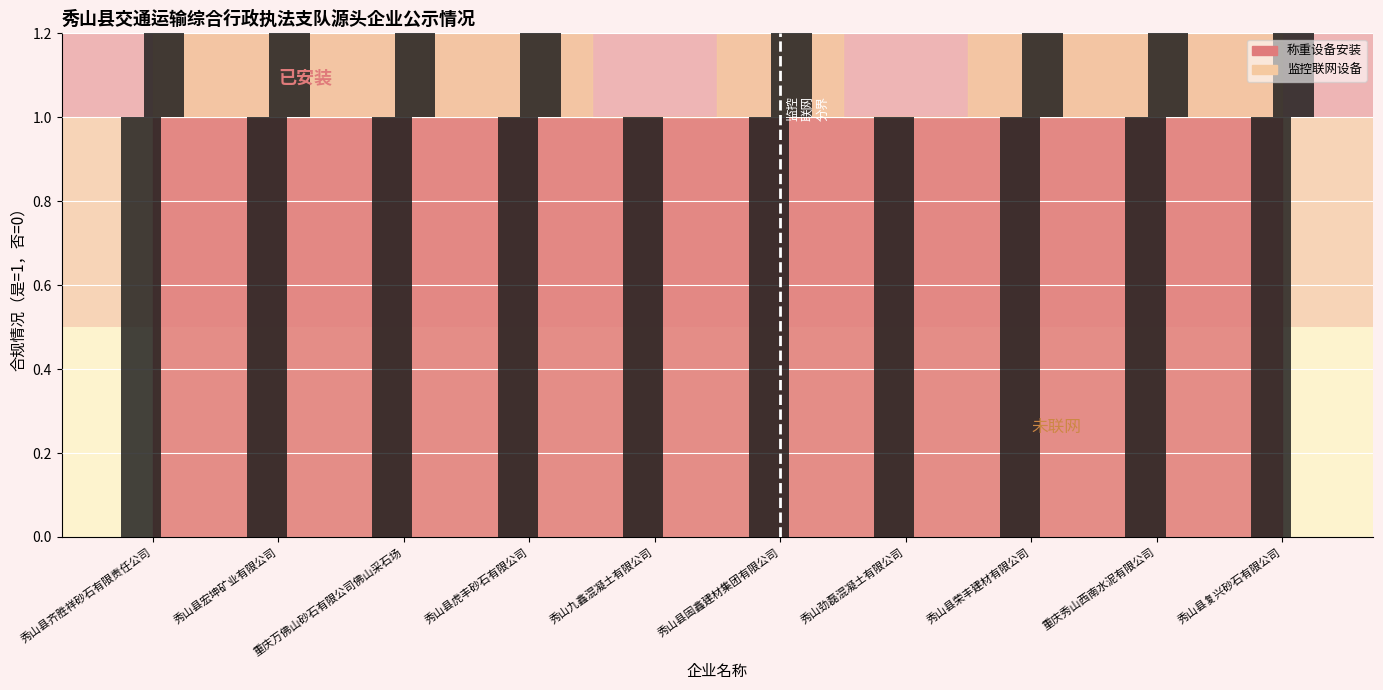

Which category has the highest value across all series?

秀山县齐胜祥砂石有限责任公司